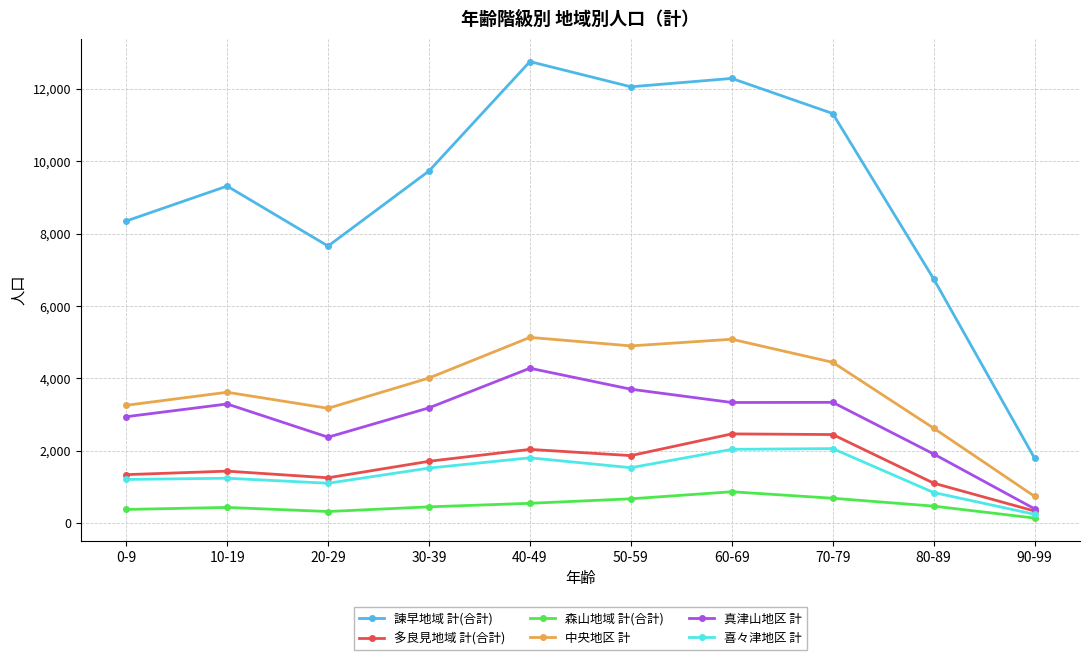

Which series has the largest total across all categories?

諫早地域 計(合計)